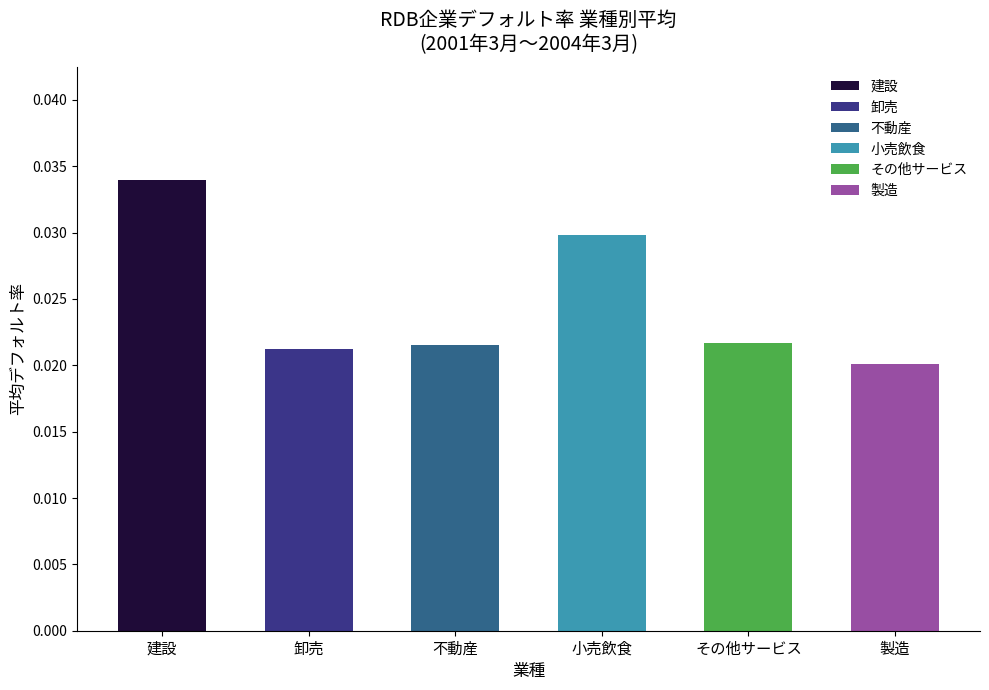

At which category does the chart reach its peak across all series?

建設